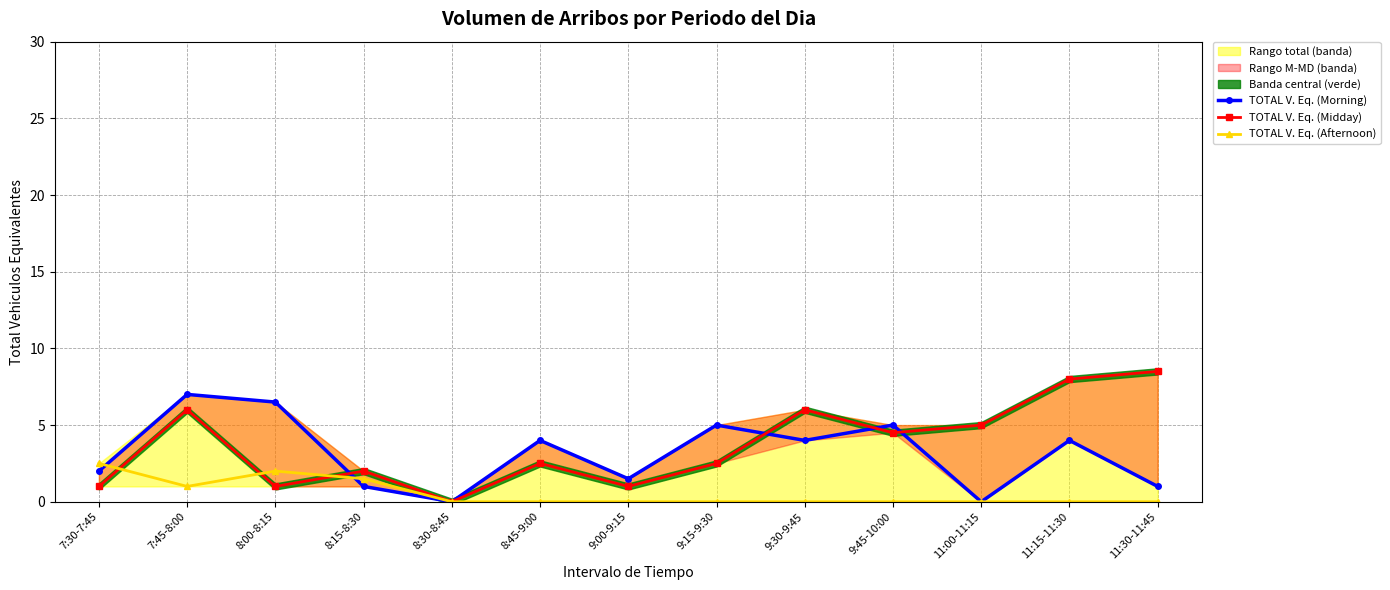

What position from the right is 11:15-11:30?

2